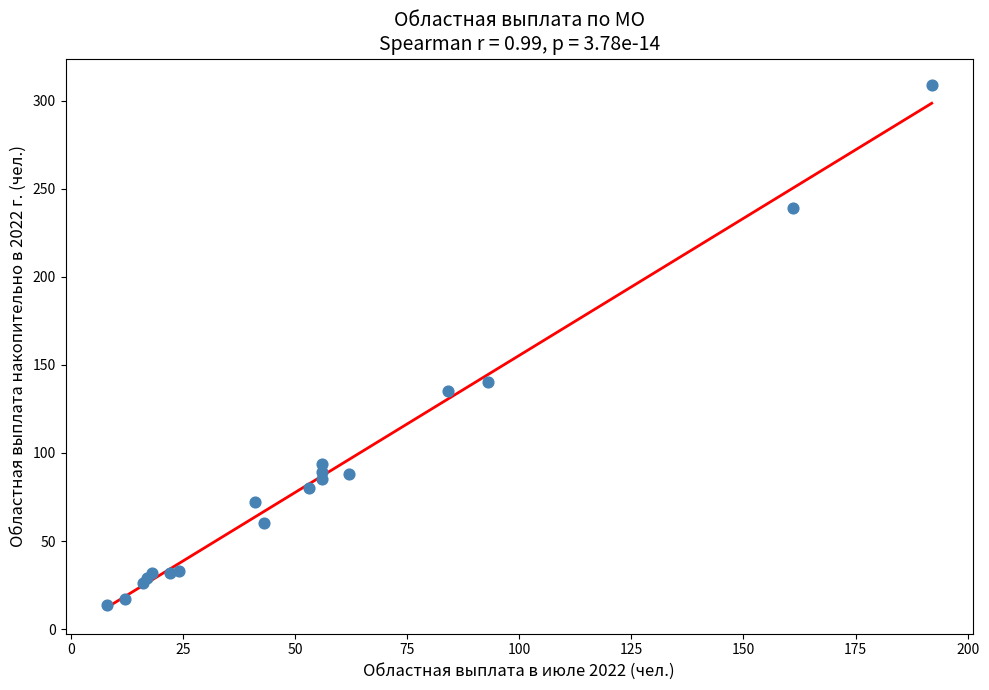

What Y value in the scatter plot is closest to 161?

140